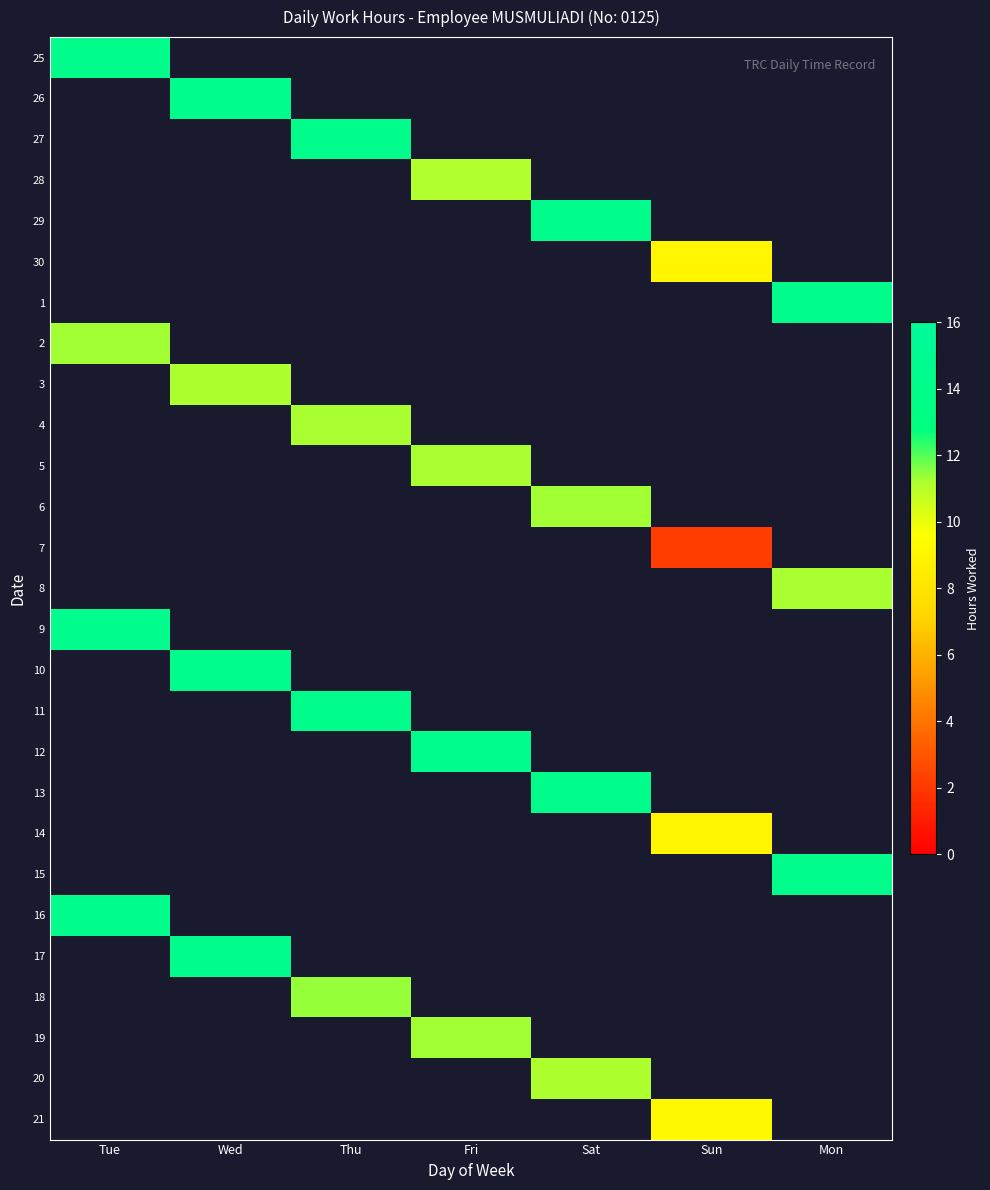

What is the greatest value displayed?

14.4